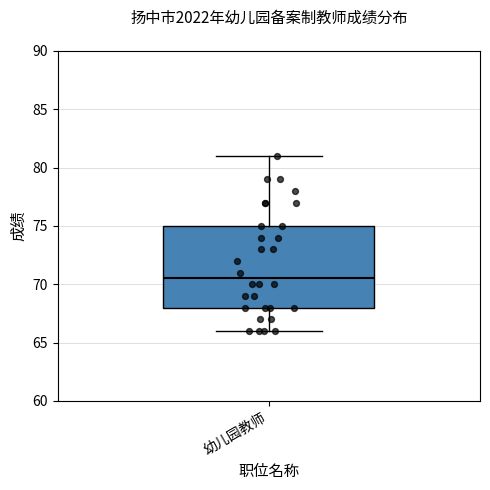

Read this box plot against the y-axis: the position of the median line, the range covered by the box, and the ends of both whiskers. The values are not printed on the chart, so give them approximately, as read against the axis.

median 70.5, box 68.0 to 75.0, whiskers 66.0 to 81.0